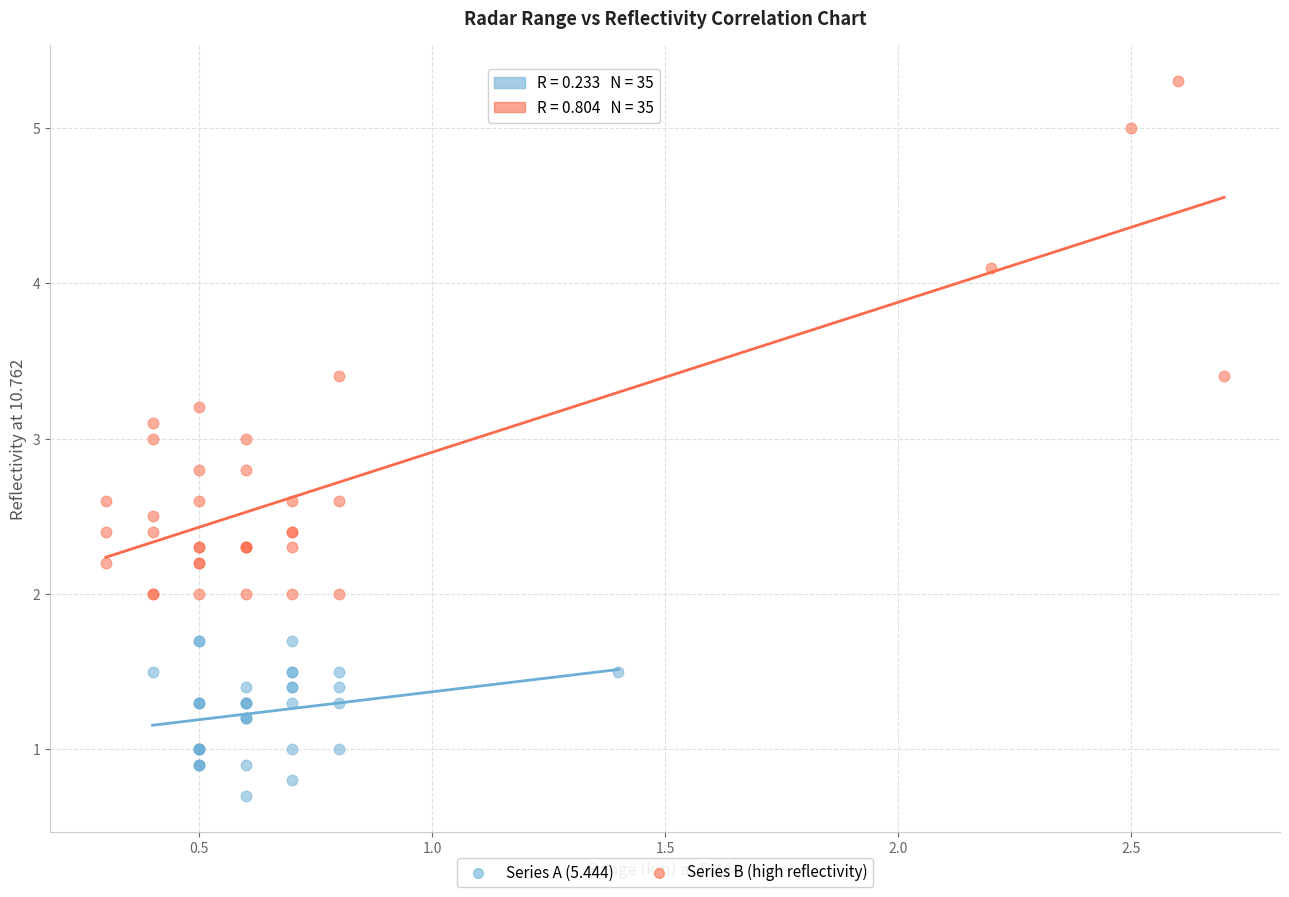

Which series has the largest Y range (max minus min)?

Series B (high reflectivity)